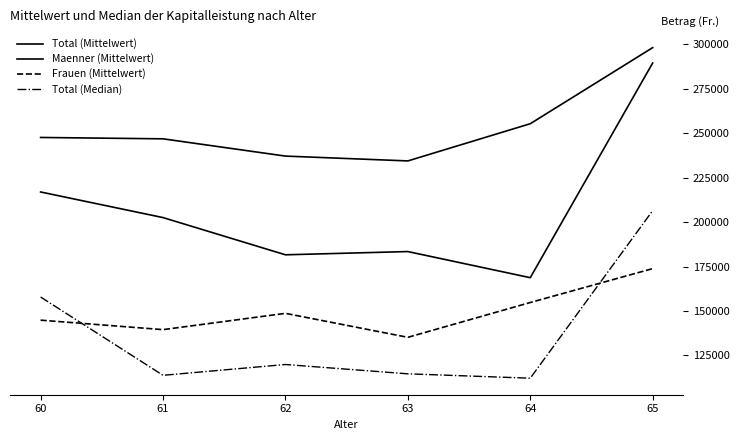

True or false: Frauen (Mittelwert) and Total (Median) intersect in this chart.

True